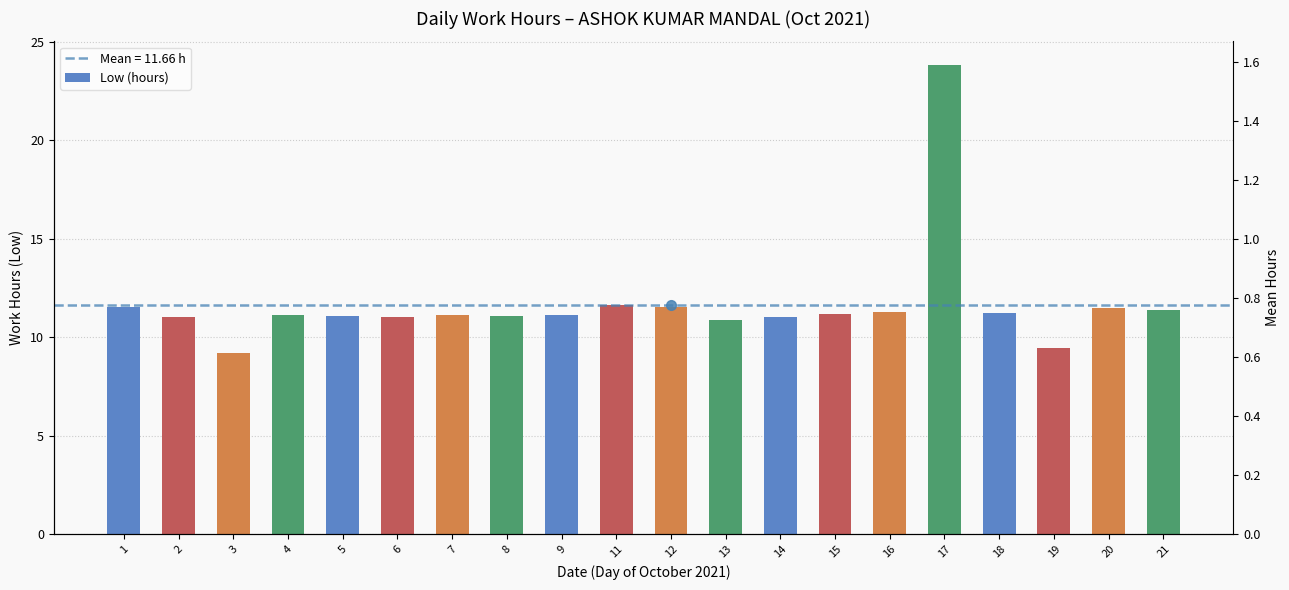

Is it true that the value at 4 is 2.7?

False